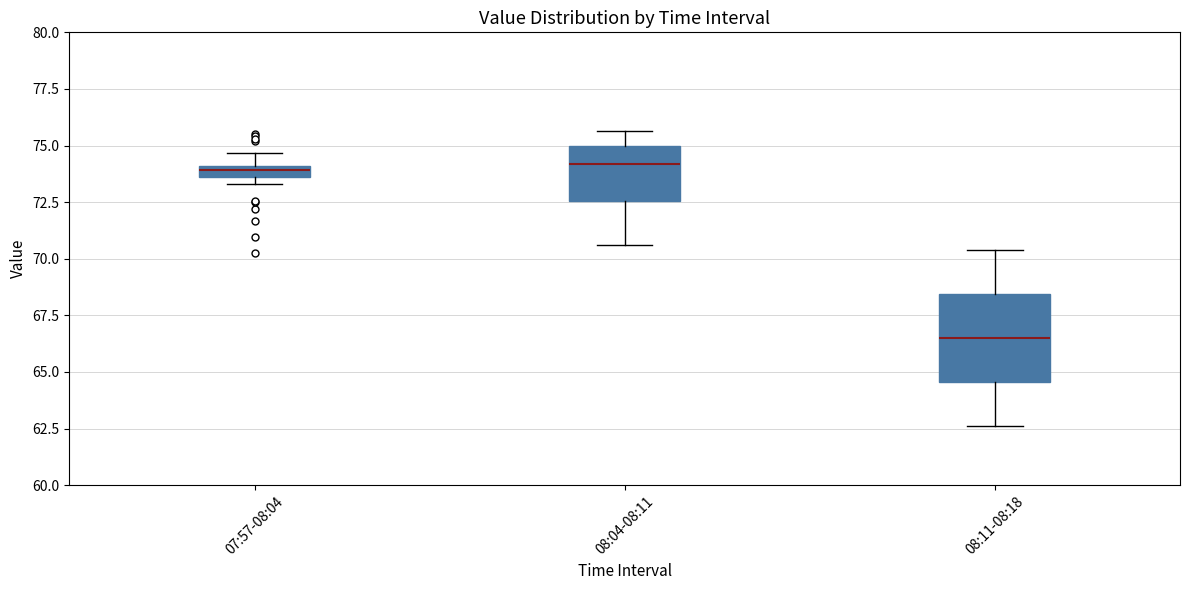

Which box is the tallest, from its lower edge to its upper edge?

08:11-08:18